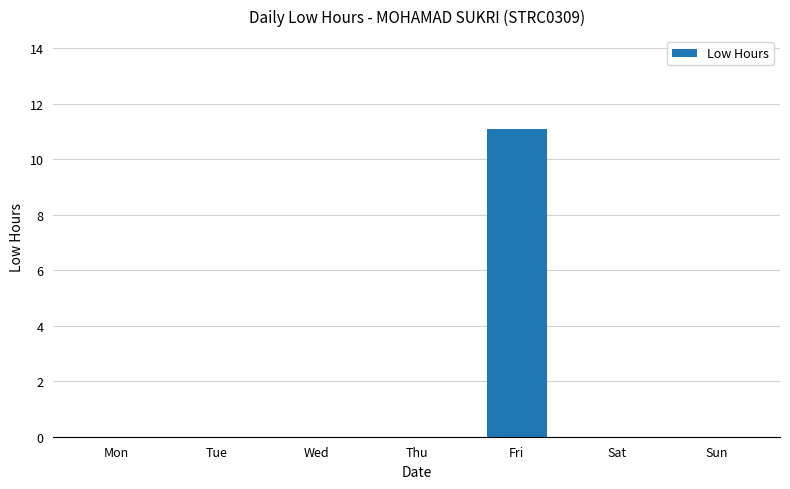

Between Fri and Mon, which is larger?

Fri